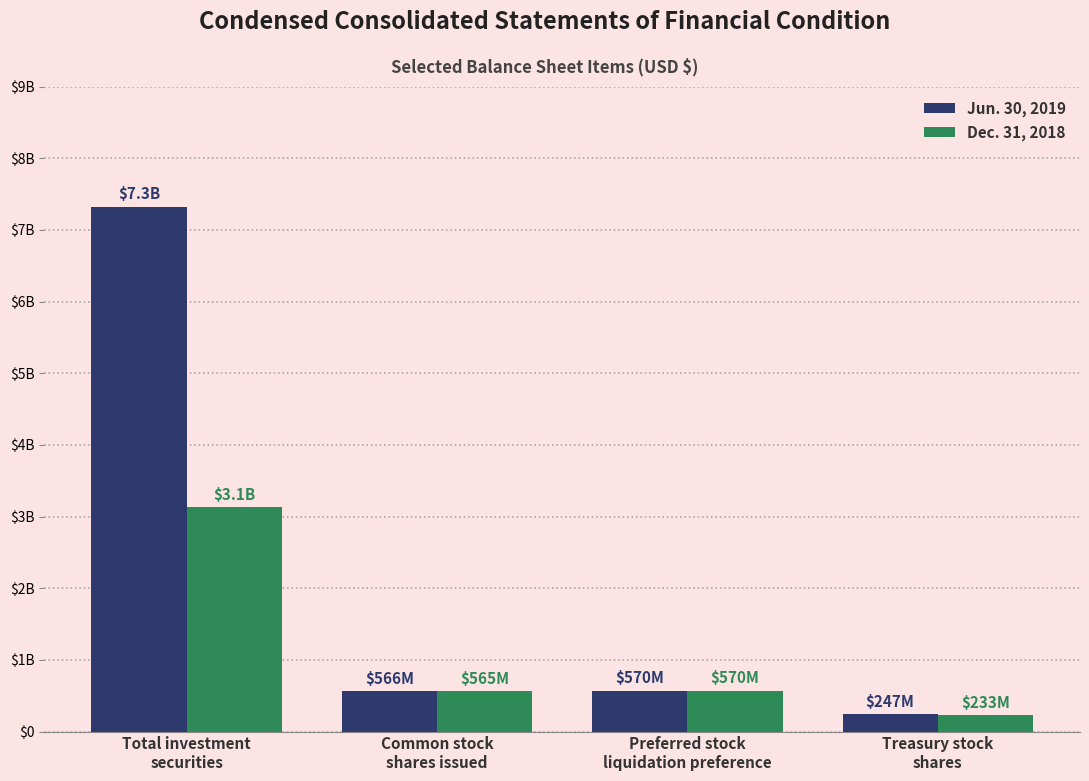

List the series in order of their overall mean, lowest first.

Dec. 31, 2018, Jun. 30, 2019